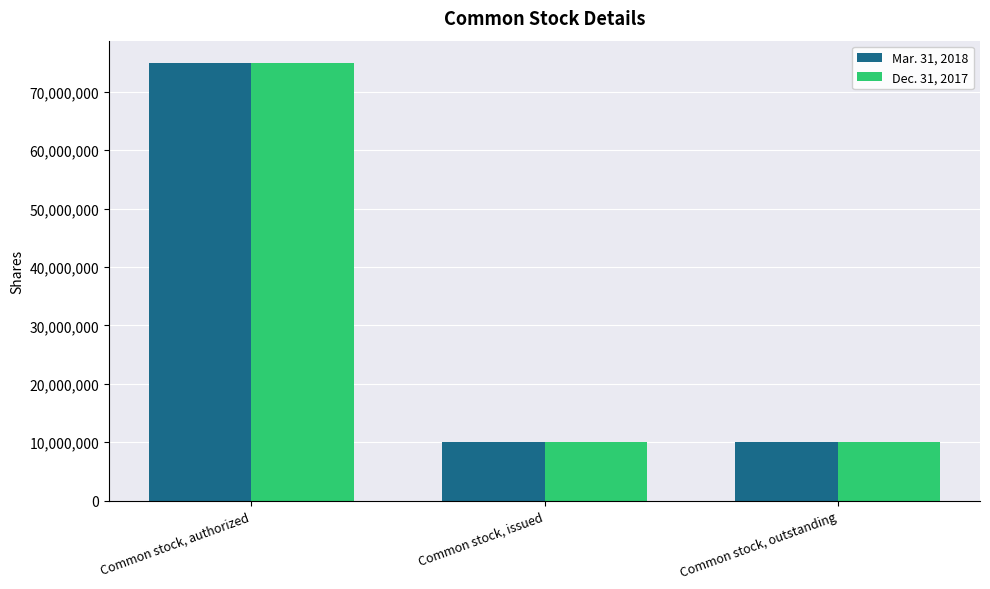

How many groups of bars are there?

3